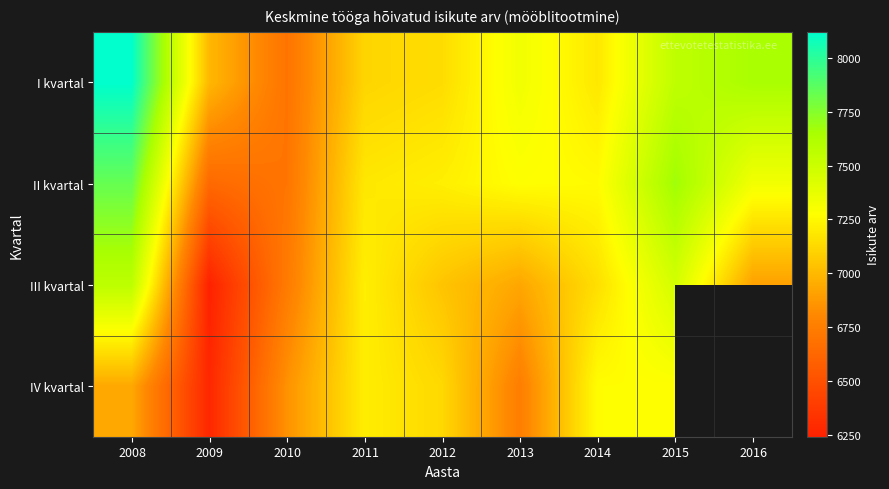

List the series in order of their peak value, highest first.

I kvartal, II kvartal, III kvartal, IV kvartal